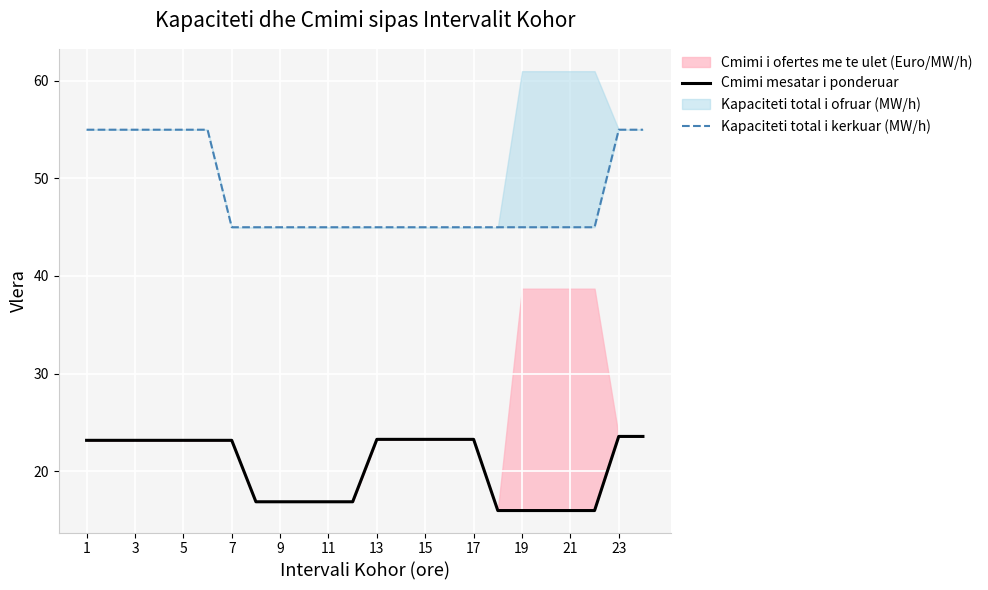

What is the difference between the Cmimi mesatar i ponderuar values at 21 and 5?

7.2